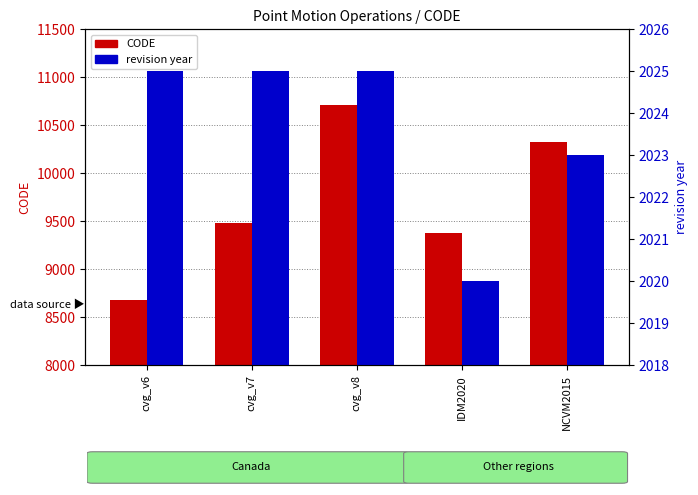

How many bars are there in total?

10